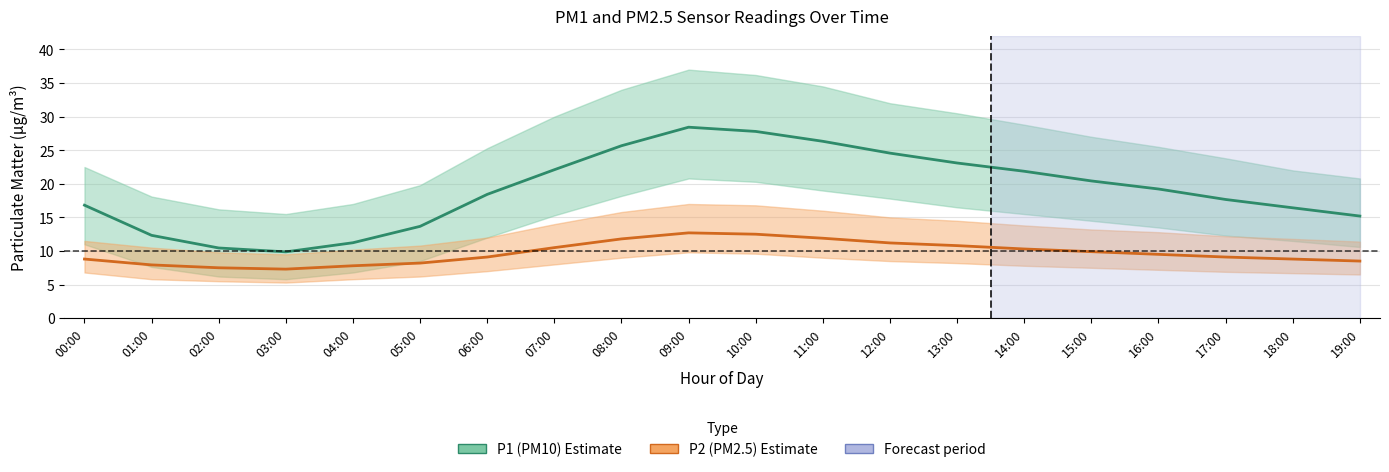

Does the chart display data point markers on the line(s)?

No